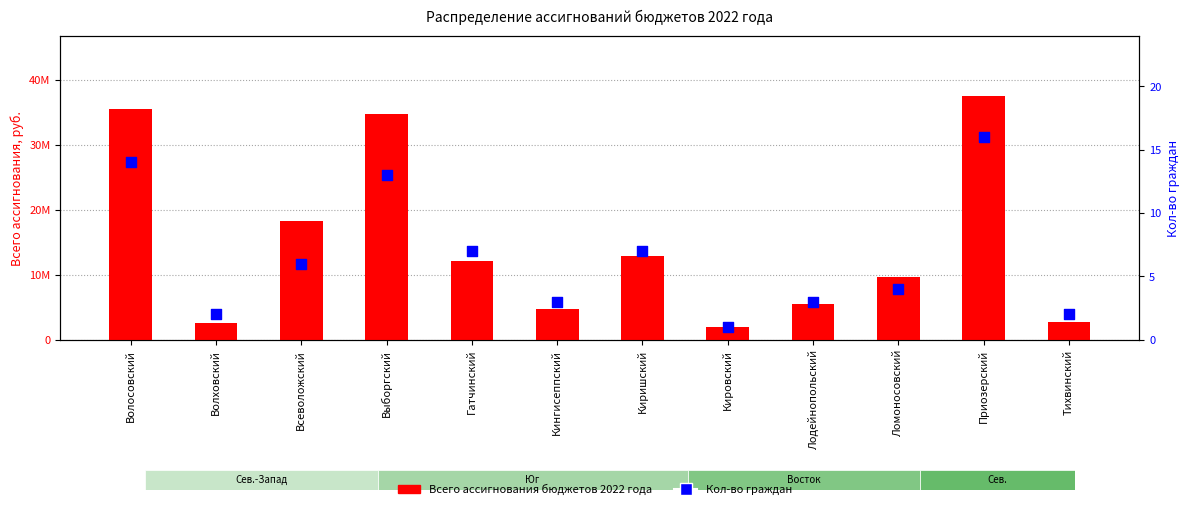

Which series has the largest Y range (max minus min)?

Всего ассигнования бюджетов 2022 года